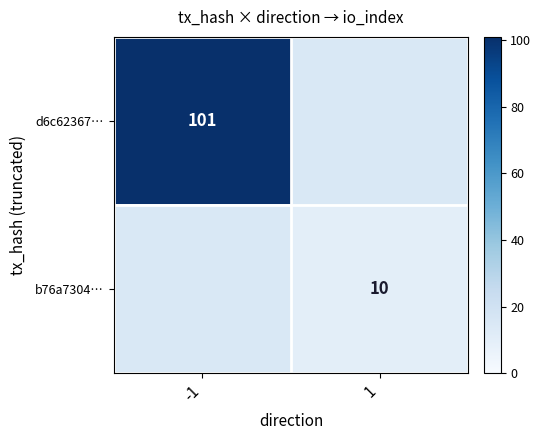

The d6c62367… series shows 22 at -1. True or false?

False